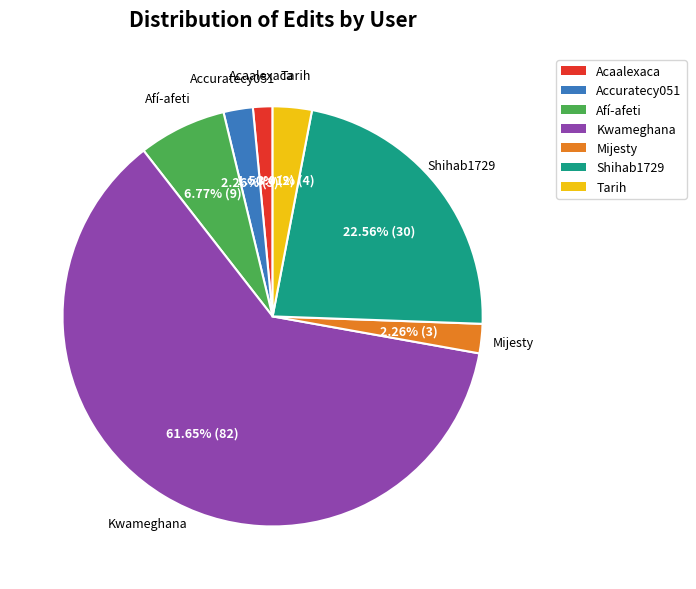

Count the number of slices in the pie.

7